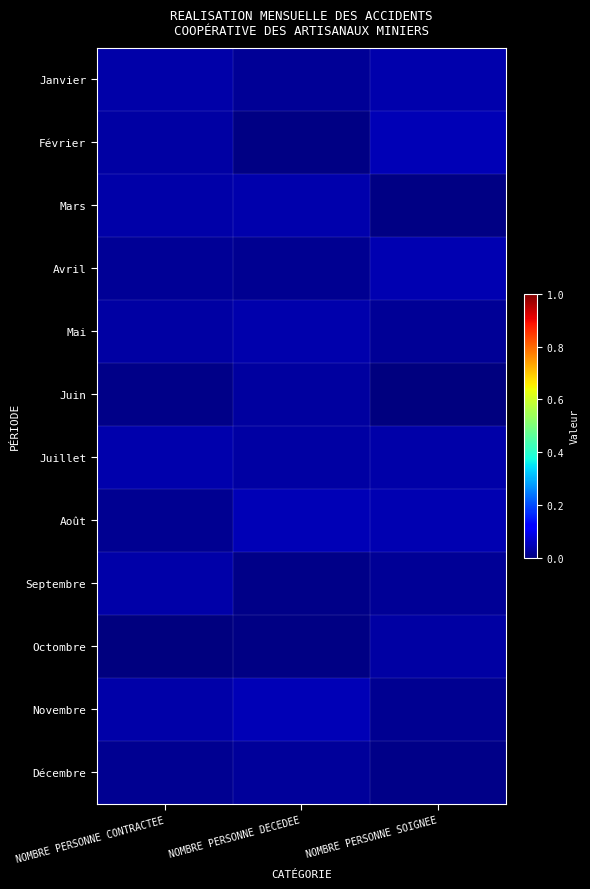

Reading left to right, extract all data points from this chart.

Janvier: NOMBRE PERSONNE CONTRACTEE=0.0	NOMBRE PERSONNE DECEDEE=0.0	NOMBRE PERSONNE SOIGNEE=0.0
Février: NOMBRE PERSONNE CONTRACTEE=0.0	NOMBRE PERSONNE DECEDEE=0.0	NOMBRE PERSONNE SOIGNEE=0.0
Mars: NOMBRE PERSONNE CONTRACTEE=0.0	NOMBRE PERSONNE DECEDEE=0.0	NOMBRE PERSONNE SOIGNEE=0.0
Avril: NOMBRE PERSONNE CONTRACTEE=0.0	NOMBRE PERSONNE DECEDEE=0.0	NOMBRE PERSONNE SOIGNEE=0.0
Mai: NOMBRE PERSONNE CONTRACTEE=0.0	NOMBRE PERSONNE DECEDEE=0.0	NOMBRE PERSONNE SOIGNEE=0.0
Juin: NOMBRE PERSONNE CONTRACTEE=0.0	NOMBRE PERSONNE DECEDEE=0.0	NOMBRE PERSONNE SOIGNEE=0.0
Juillet: NOMBRE PERSONNE CONTRACTEE=0.0	NOMBRE PERSONNE DECEDEE=0.0	NOMBRE PERSONNE SOIGNEE=0.0
Août: NOMBRE PERSONNE CONTRACTEE=0.0	NOMBRE PERSONNE DECEDEE=0.0	NOMBRE PERSONNE SOIGNEE=0.0
Septembre: NOMBRE PERSONNE CONTRACTEE=0.0	NOMBRE PERSONNE DECEDEE=0.0	NOMBRE PERSONNE SOIGNEE=0.0
Octombre: NOMBRE PERSONNE CONTRACTEE=0.0	NOMBRE PERSONNE DECEDEE=0.0	NOMBRE PERSONNE SOIGNEE=0.0
Novembre: NOMBRE PERSONNE CONTRACTEE=0.0	NOMBRE PERSONNE DECEDEE=0.0	NOMBRE PERSONNE SOIGNEE=0.0
Décembre: NOMBRE PERSONNE CONTRACTEE=0.0	NOMBRE PERSONNE DECEDEE=0.0	NOMBRE PERSONNE SOIGNEE=0.0